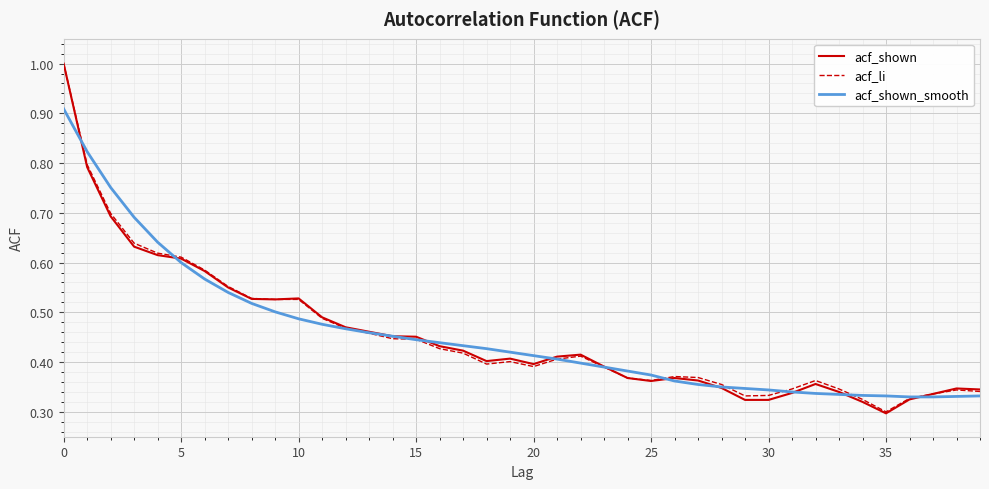

Which series has the widest spread of values?

acf_shown